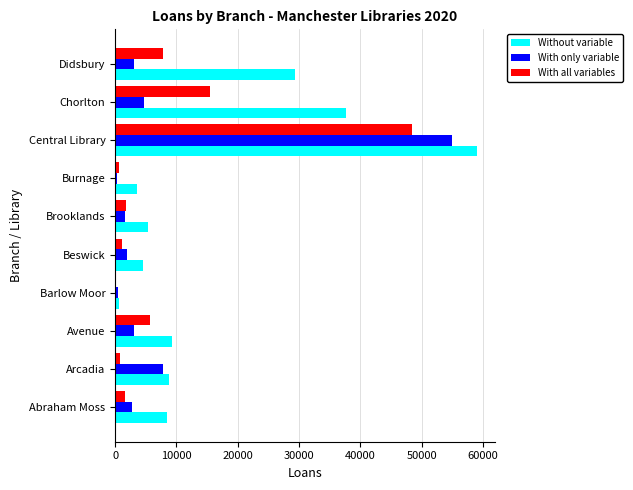

At which category is the sum across all series the highest?

Central Library